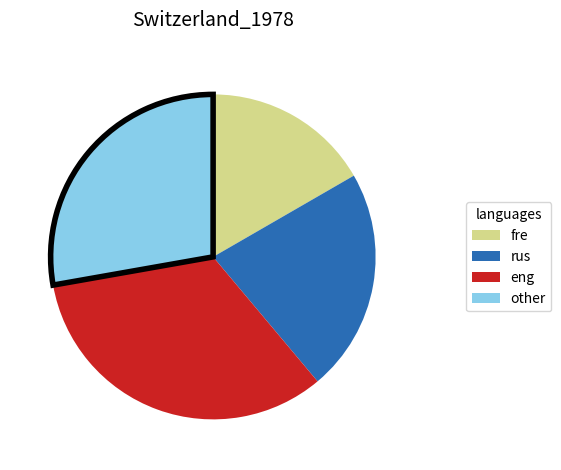

Does any single category account for the majority?

No